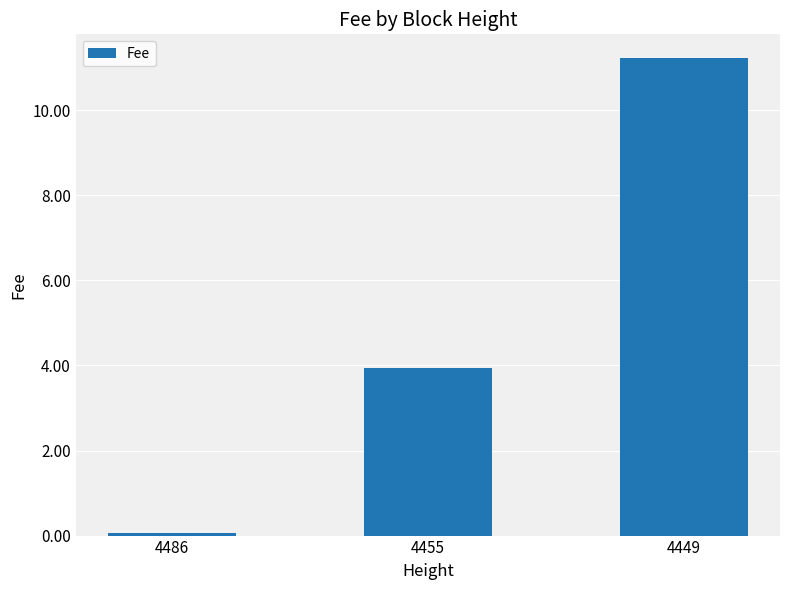

The value at 4449 is 3.8. True or false?

False